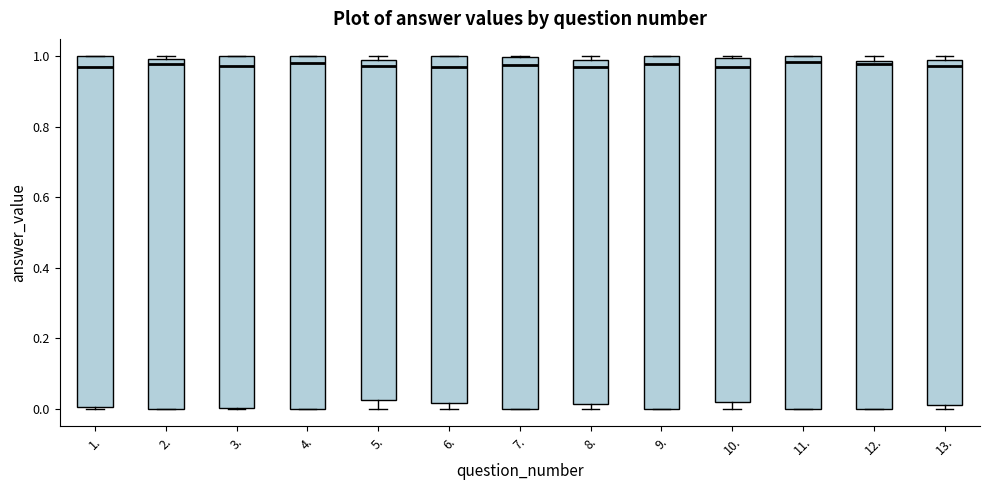

Where is the lower edge of the box at x = 2. on the y-axis? The values are not printed on the chart, so give them approximately, as read against the axis.

0.00